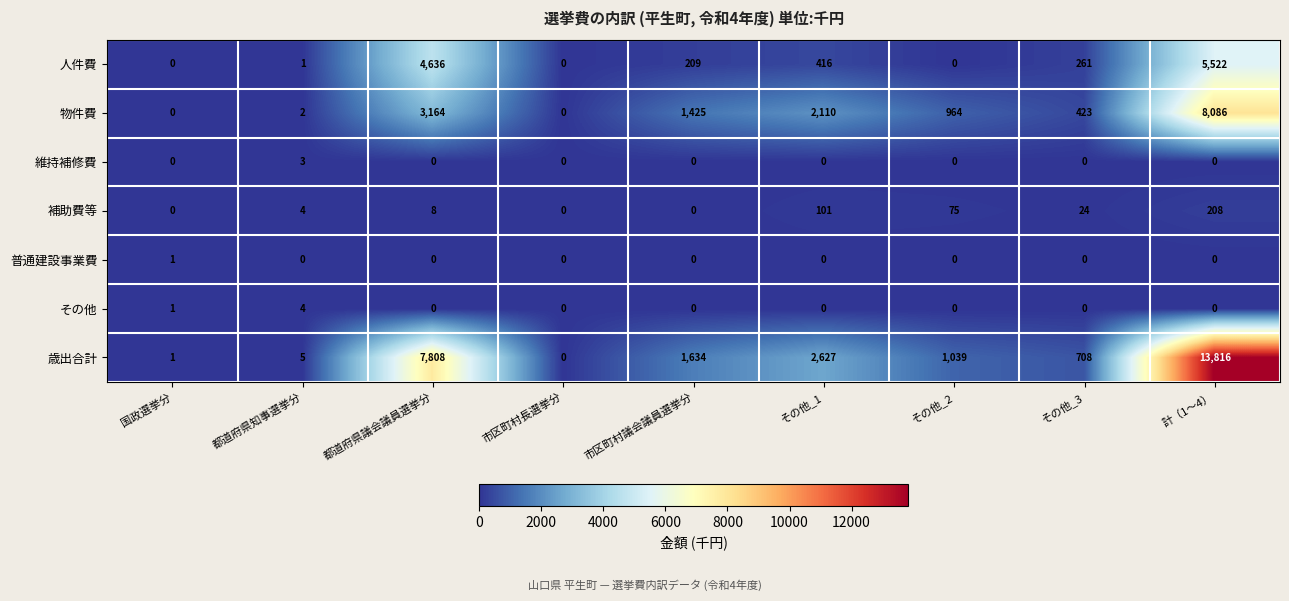

The 普通建設事業費 series shows 2 at 国政選挙分. True or false?

False